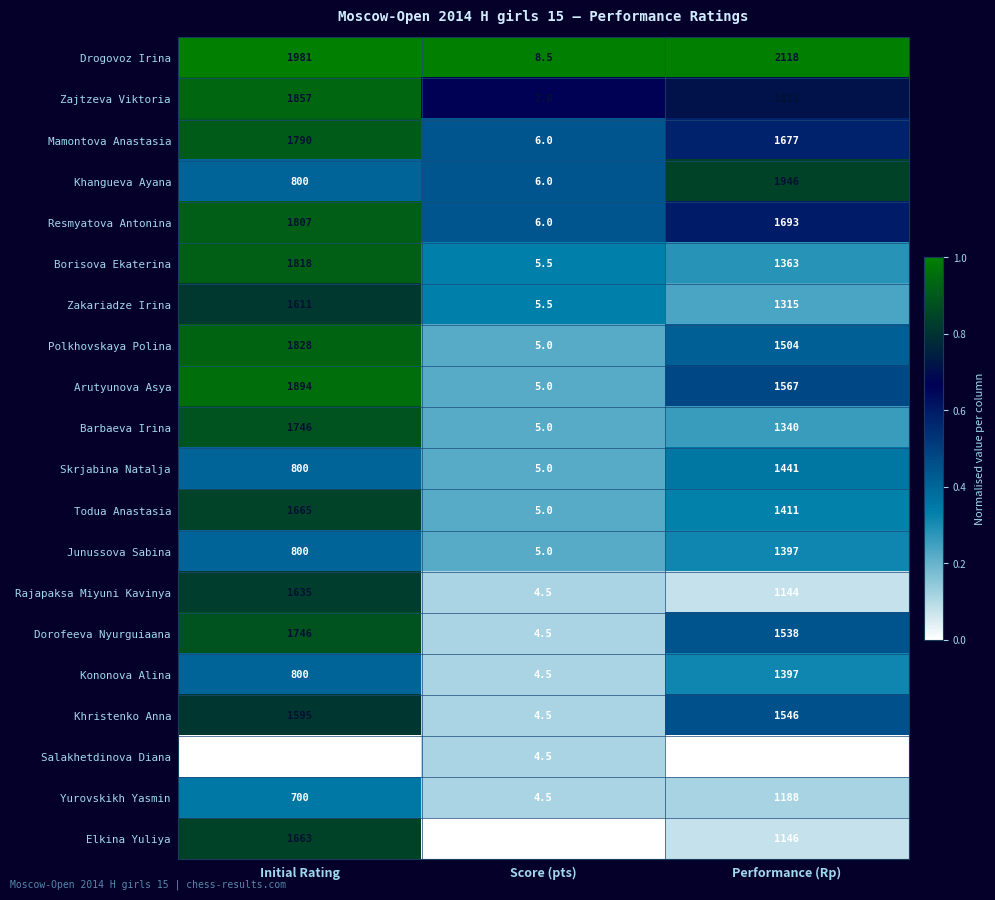

Is the value of Kononova Alina at Initial Rating greater than the value of Elkina Yuliya at Initial Rating?

No